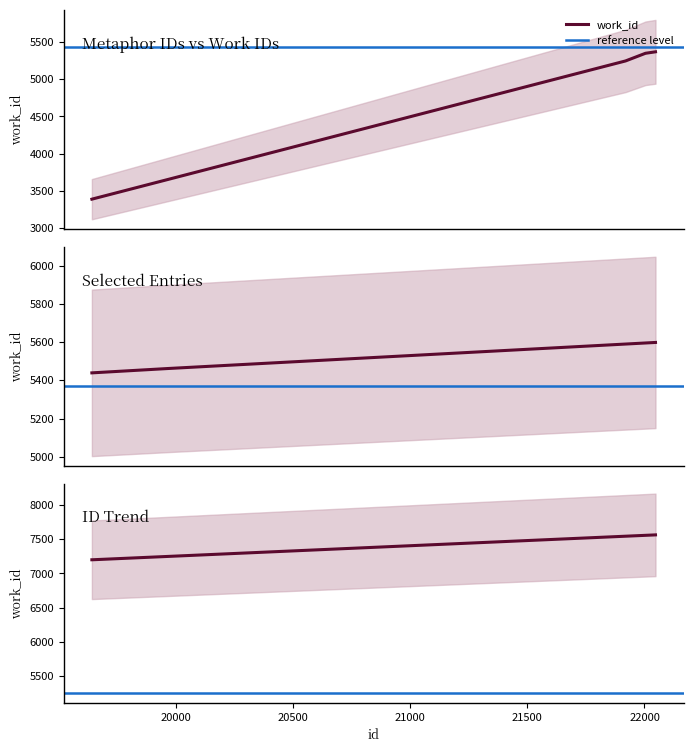

The chart shows a value of 8513 at 14608. True or false?

False